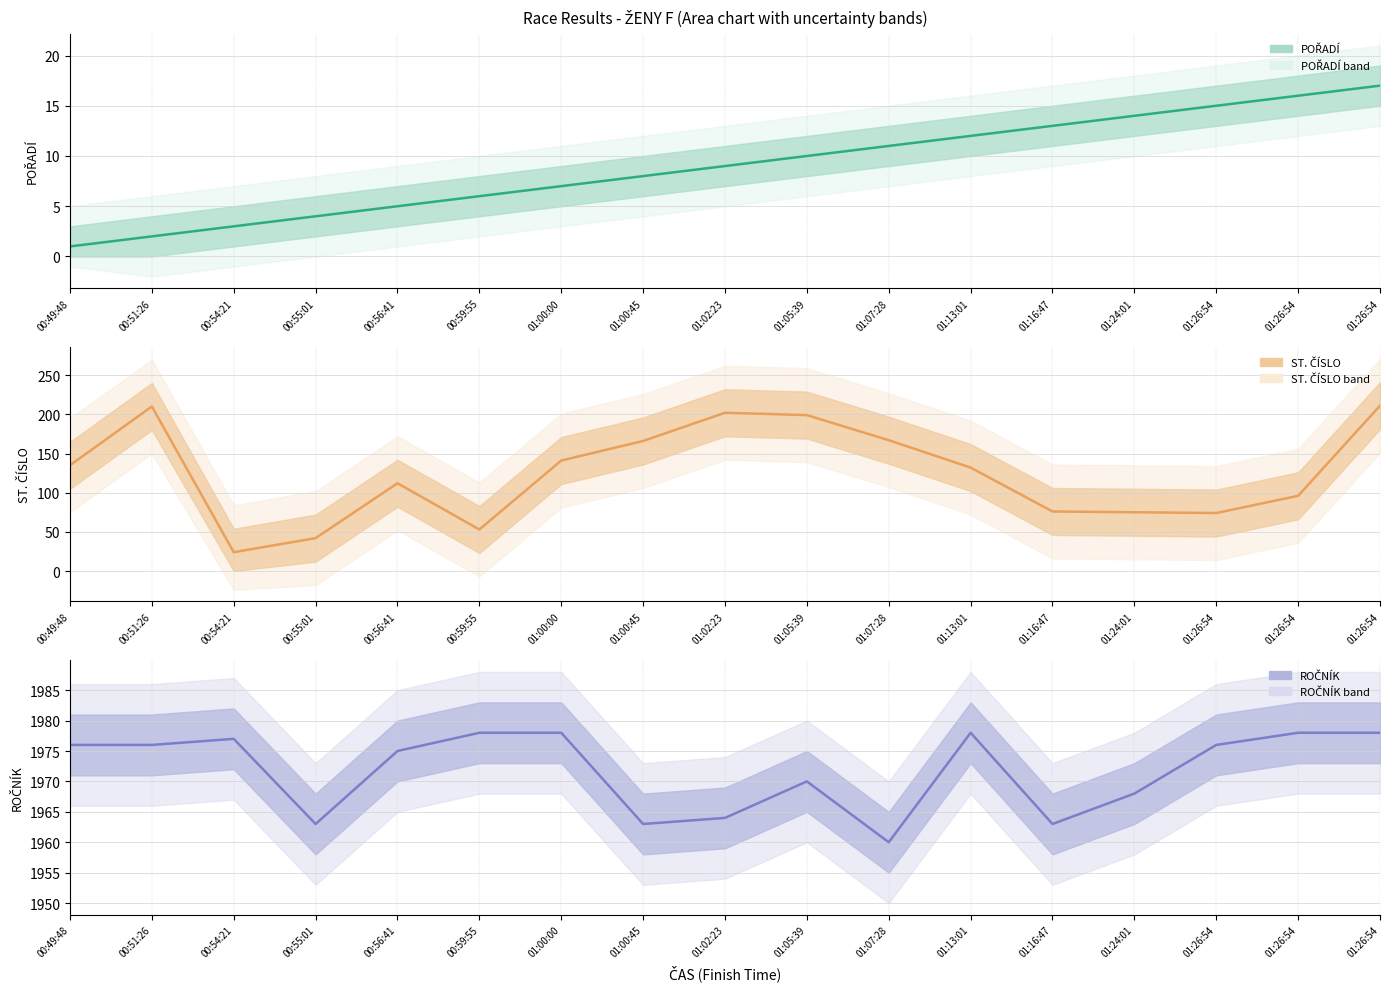

What is the value of the ST. ČÍSLO point at the 4th from the left?

42